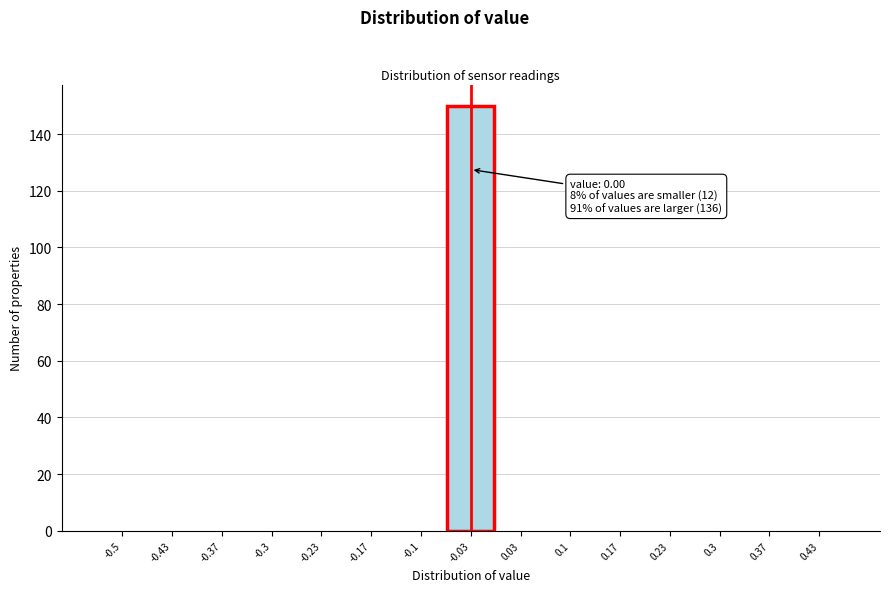

Reading left to right, list all the values displayed in this chart.

-0.5=0	-0.43=0	-0.37=0	-0.3=0	-0.23=0	-0.17=0	-0.1=0	-0.03=150	0.03=0	0.1=0	0.17=0	0.23=0	0.3=0	0.37=0	0.43=0